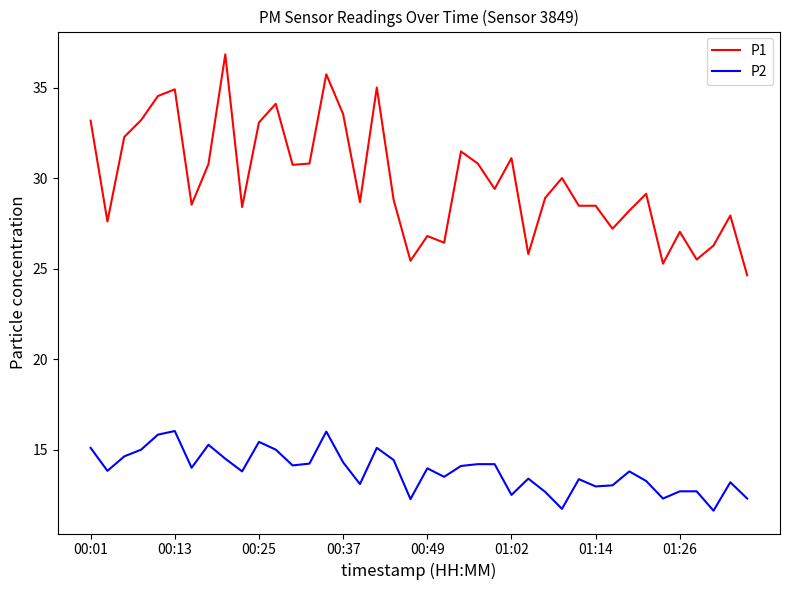

Which series has the widest spread of values?

P1